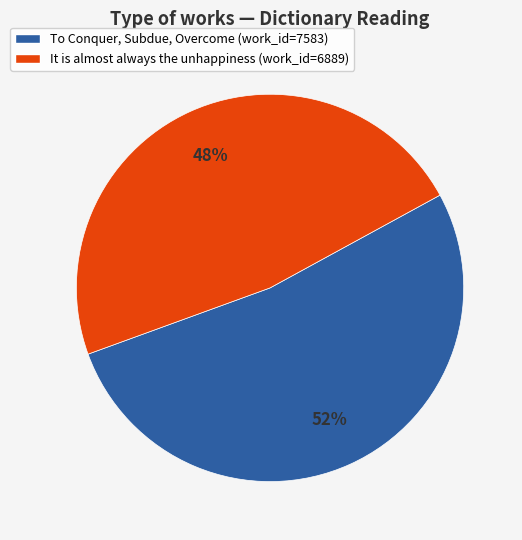

The To Conquer, Subdue, Overcome slice represents 52% of the pie. True or false?

True